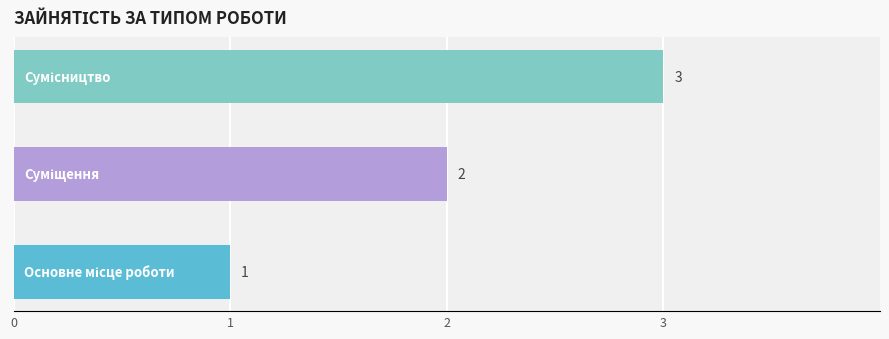

What is the greatest value displayed?

3